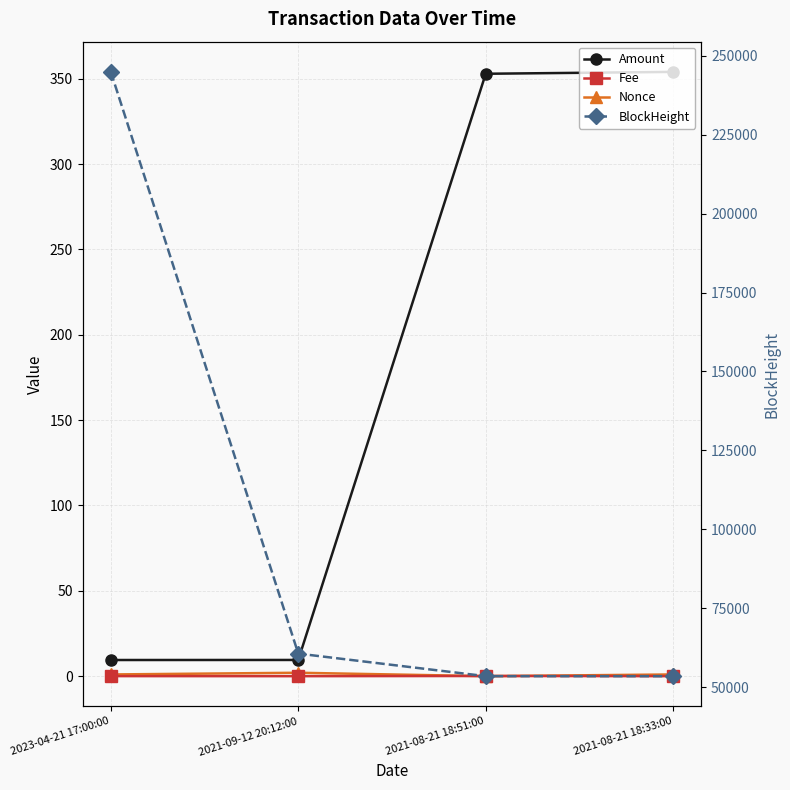

Which series has the largest range (max minus min)?

BlockHeight